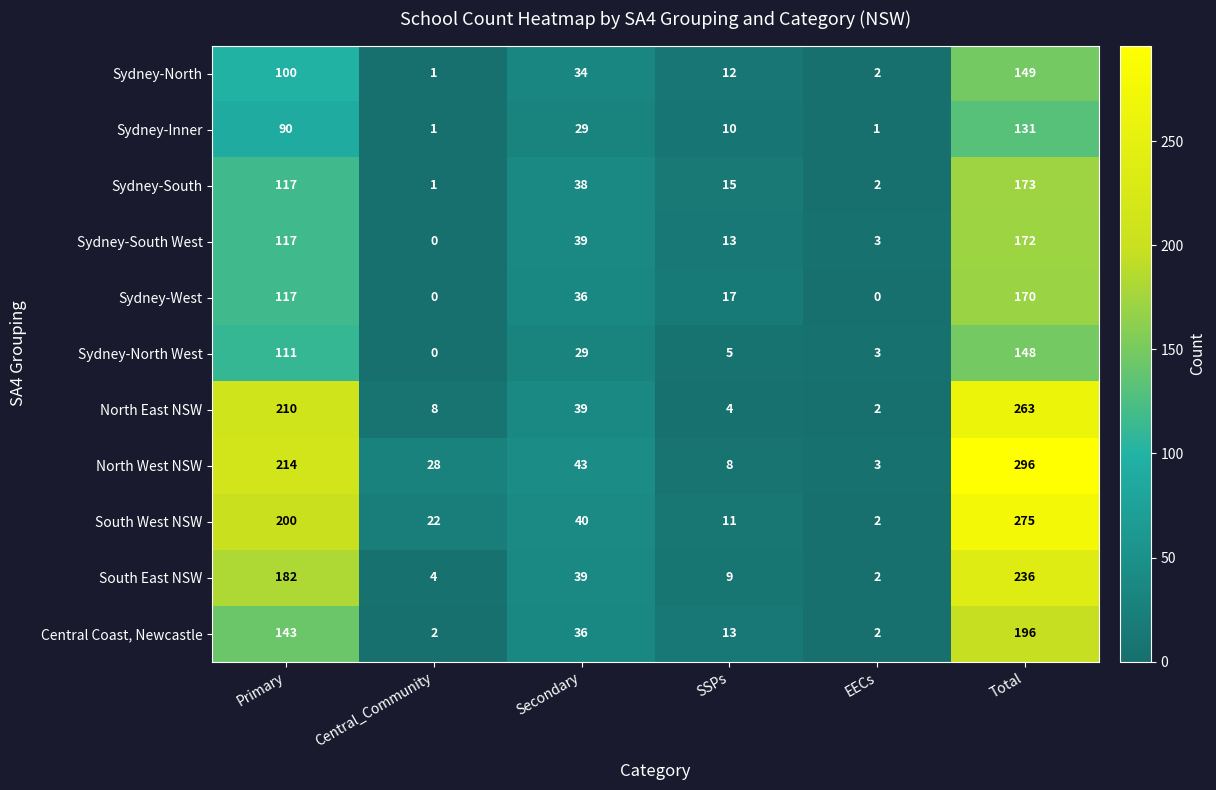

At which category is the sum across all series the highest?

Total